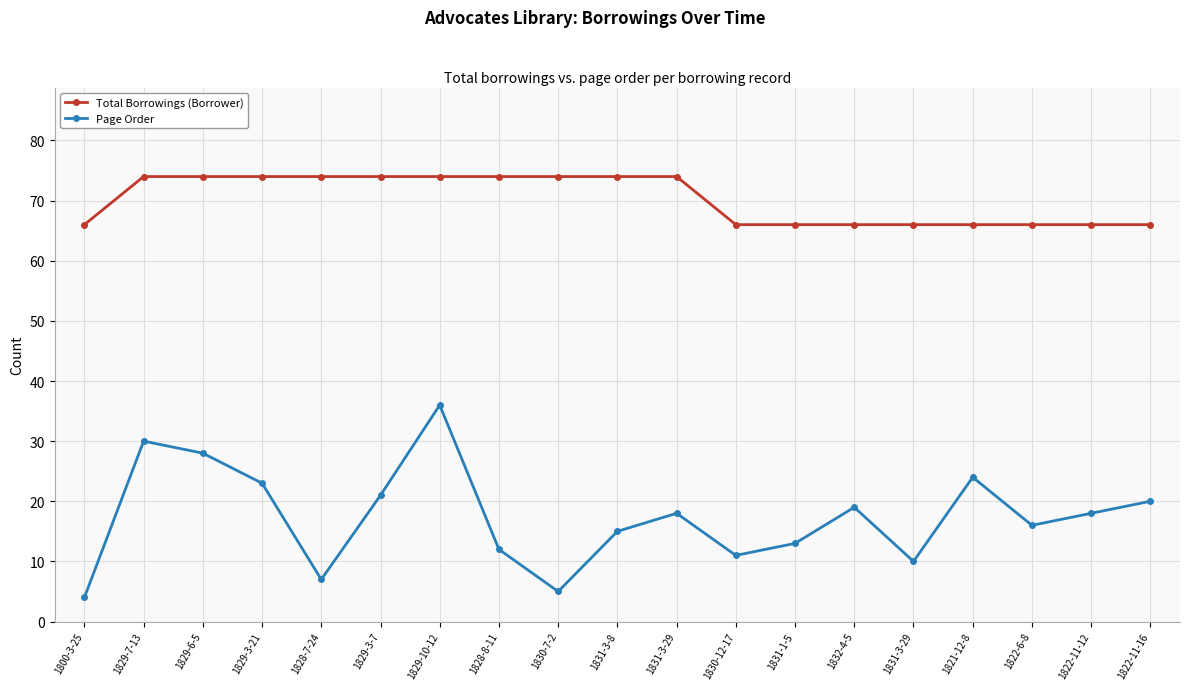

What value does the Total Borrowings (Borrower) series have at 1831-3-29?

74